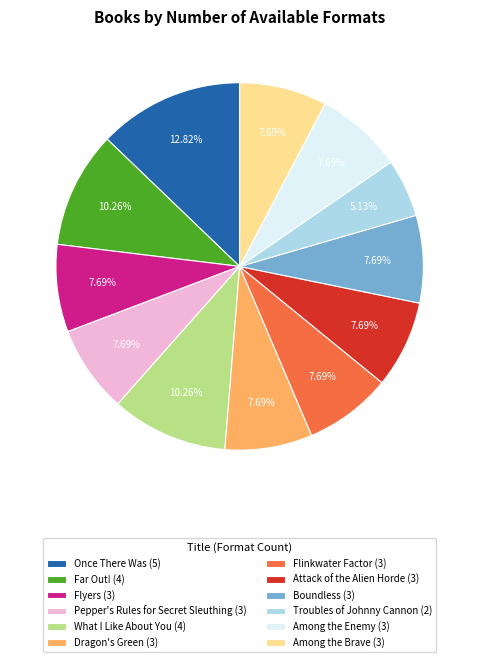

Combined, do Flinkwater Factor (3) and Among the Enemy (3) account for over 50%?

No